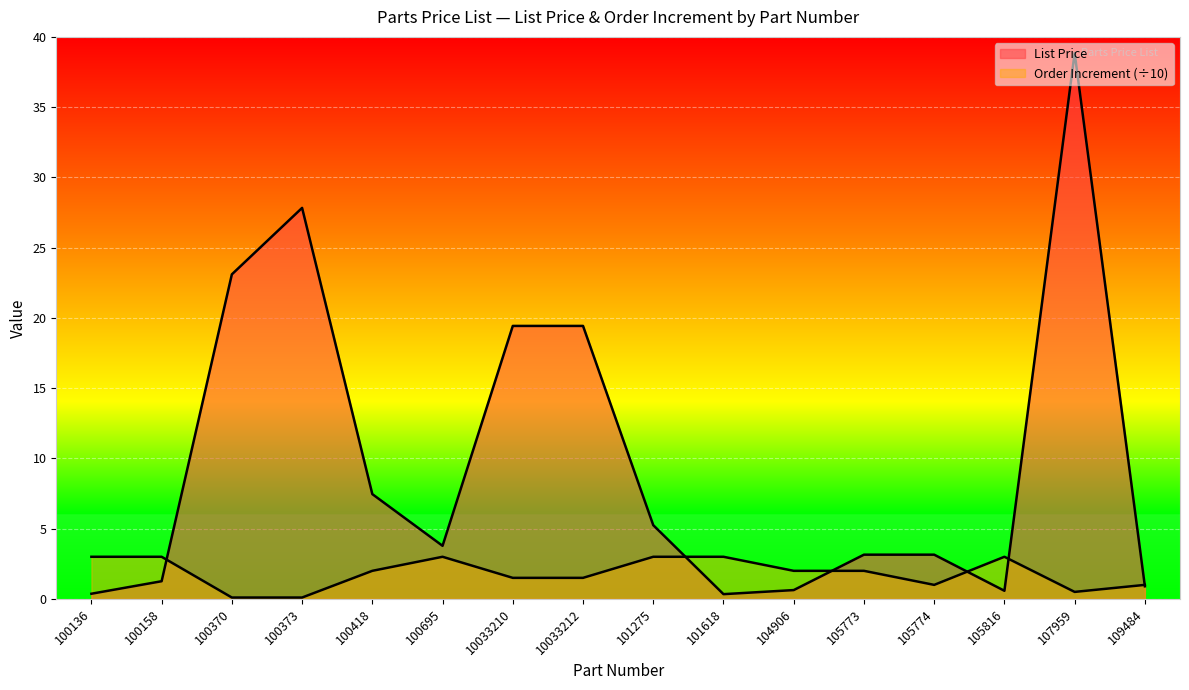

Which series has the largest total across all categories?

List Price